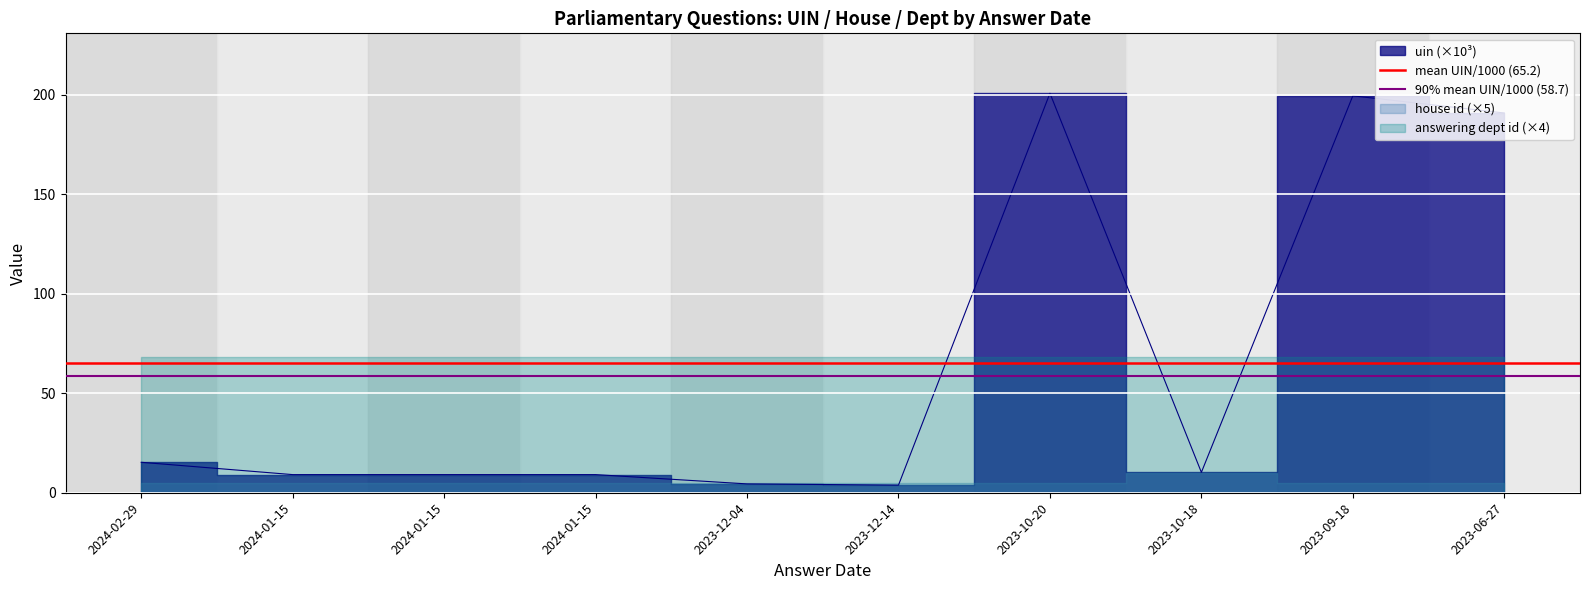

Which series has the largest total across all categories?

mean UIN/1000 (65.2)